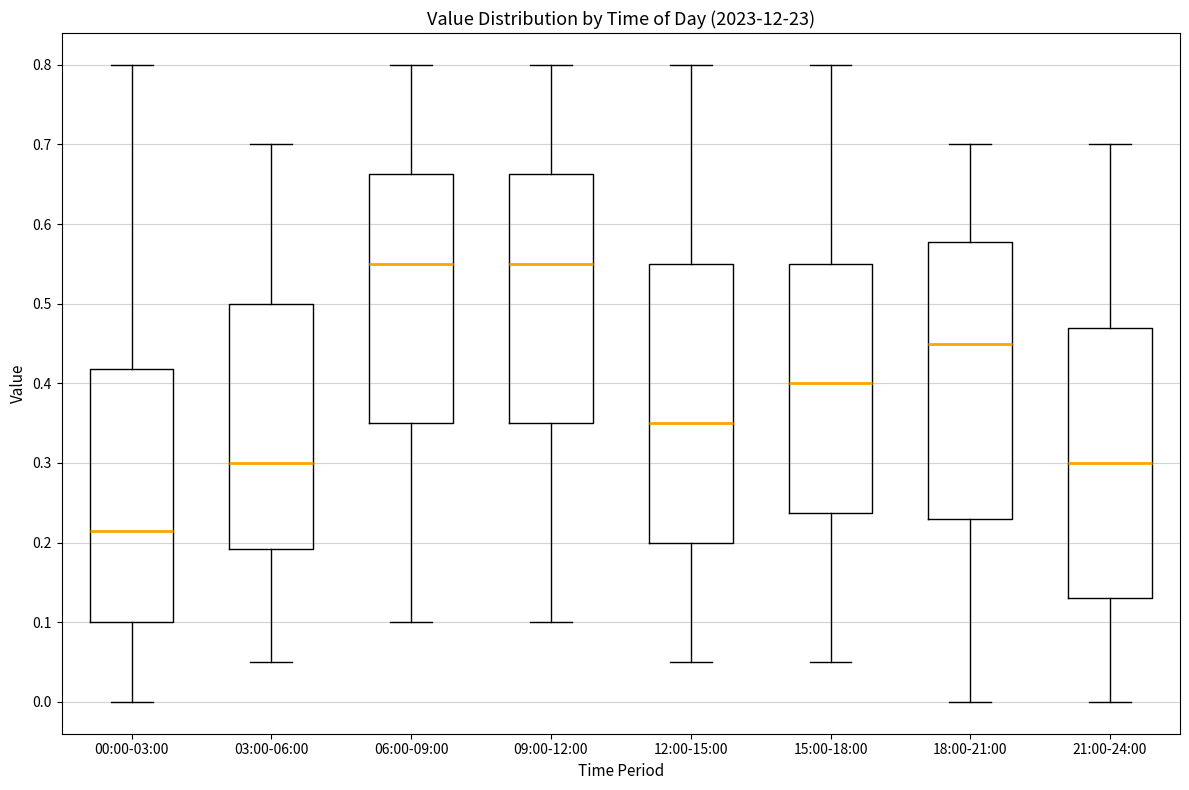

Reading left to right, transcribe this box plot: for each box, give where its median line is, the range the box spans, and where its two whiskers end, as read against the y-axis. The values are not printed on the chart, so give them approximately, as read against the axis.

00:00-03:00: median 0.22, box 0.10 to 0.42, whiskers 0.00 to 0.80
03:00-06:00: median 0.30, box 0.19 to 0.50, whiskers 0.05 to 0.70
06:00-09:00: median 0.55, box 0.35 to 0.66, whiskers 0.10 to 0.80
09:00-12:00: median 0.55, box 0.35 to 0.66, whiskers 0.10 to 0.80
12:00-15:00: median 0.35, box 0.20 to 0.55, whiskers 0.05 to 0.80
15:00-18:00: median 0.40, box 0.24 to 0.55, whiskers 0.05 to 0.80
18:00-21:00: median 0.45, box 0.23 to 0.58, whiskers 0.00 to 0.70
21:00-24:00: median 0.30, box 0.13 to 0.47, whiskers 0.00 to 0.70